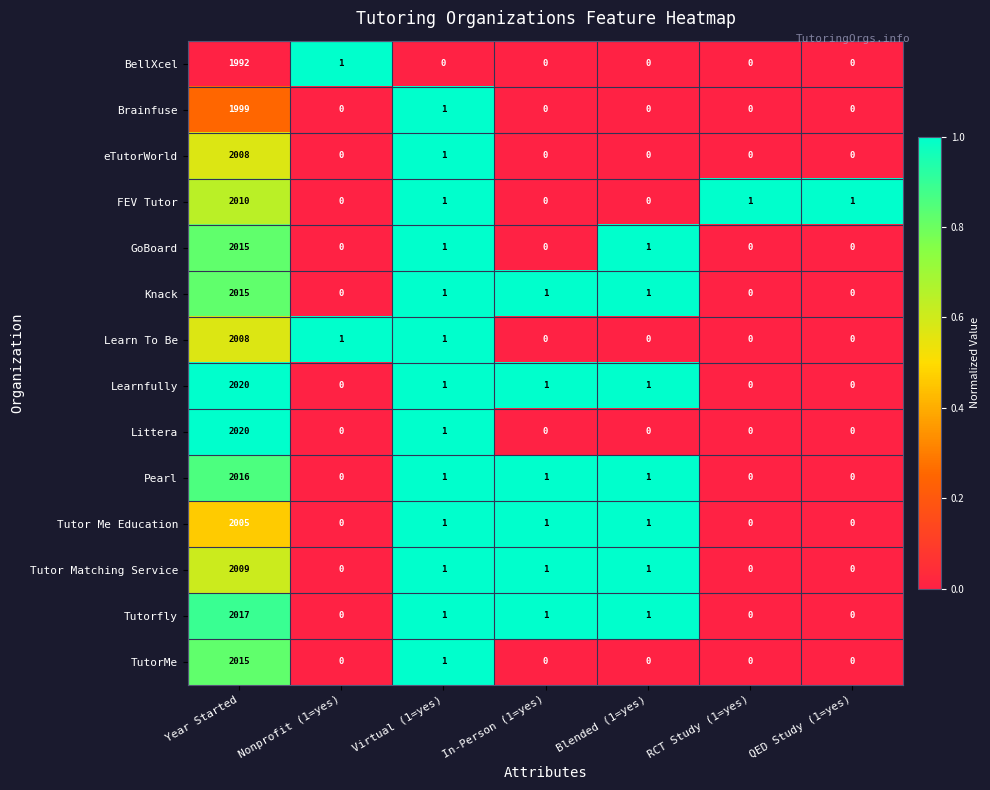

Which category has the highest value across all series?

Year Started